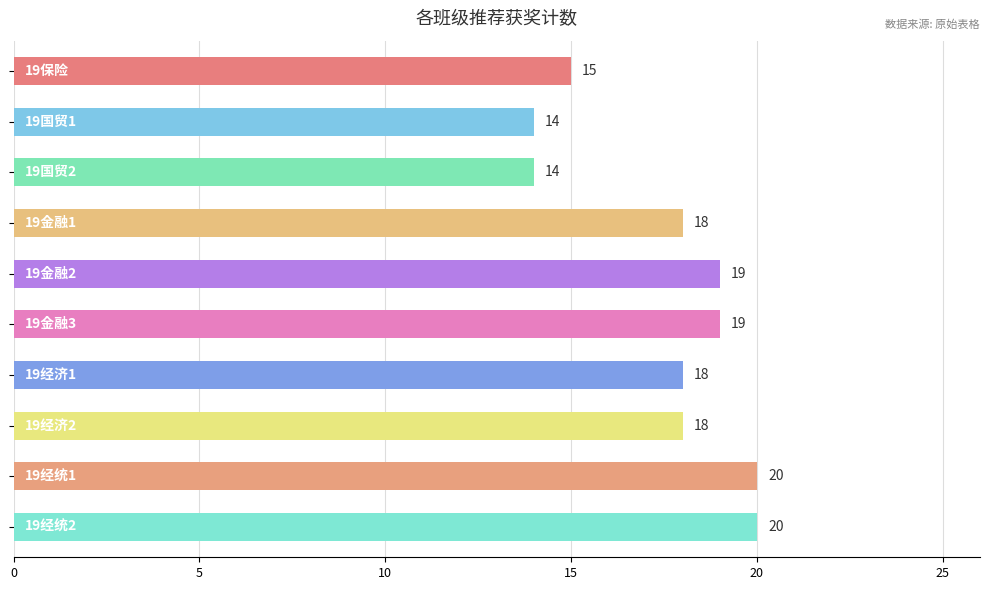

What is the smallest value displayed?

14